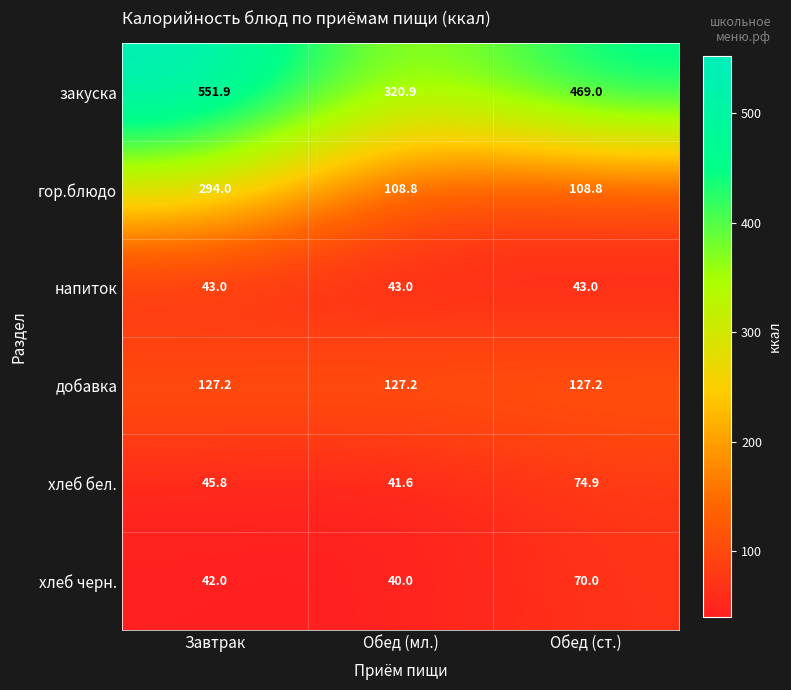

Is it true that напиток equals 43.0 at Обед (мл.)?

True